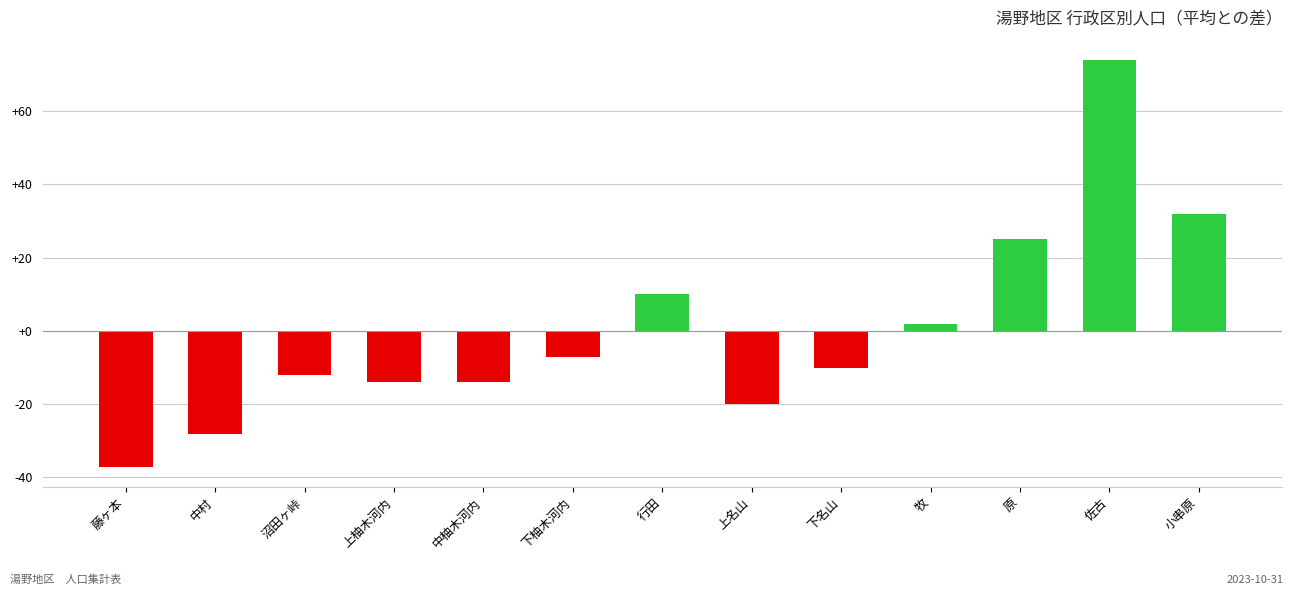

True or false: the data shows -12.1 at 沼田ヶ峠.

True